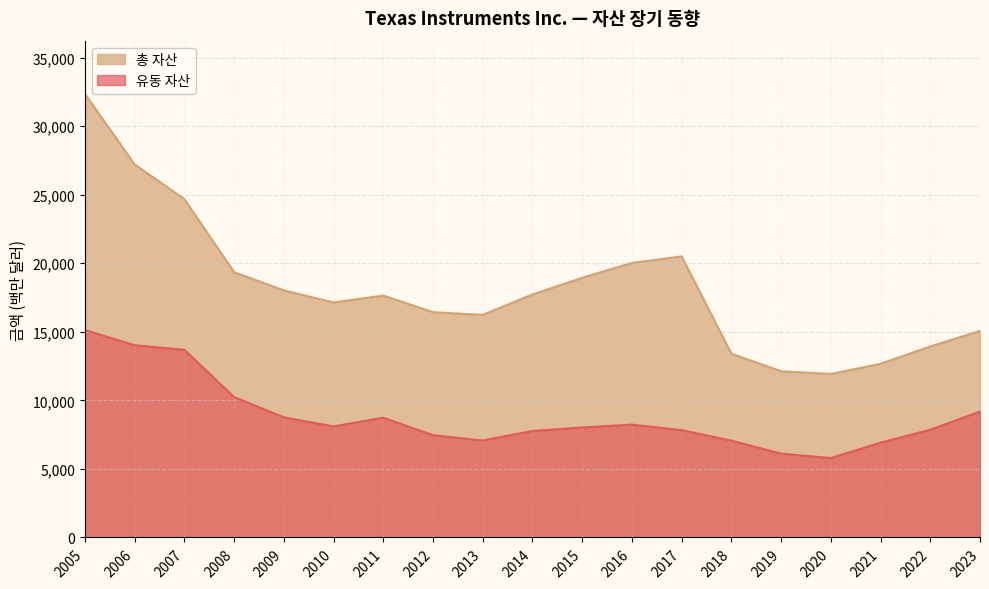

List the series in order of their peak value, highest first.

총 자산, 유동 자산